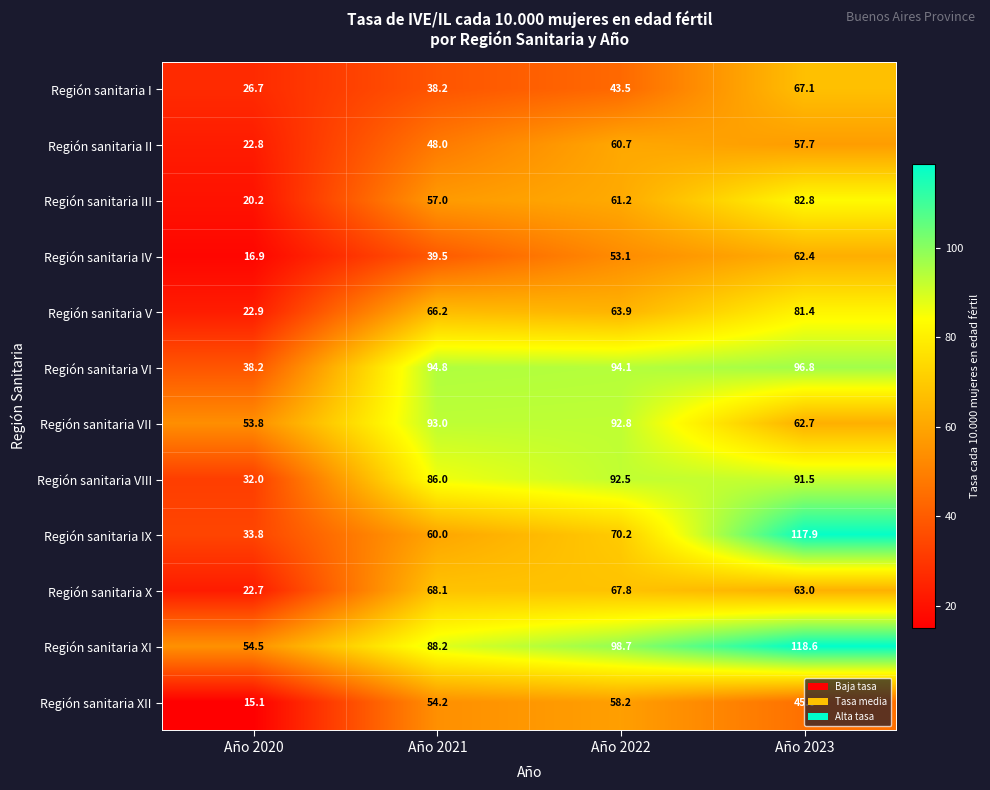

Where is Región sanitaria IX nearest to the value 75?

Año 2022